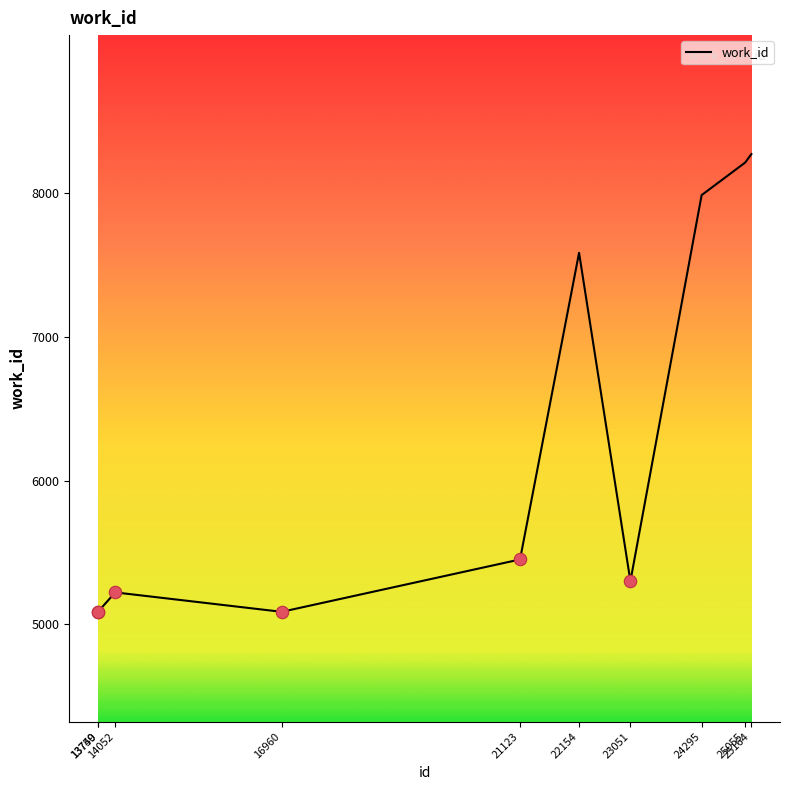

What is the change in value from 13749 to 14052?

+135